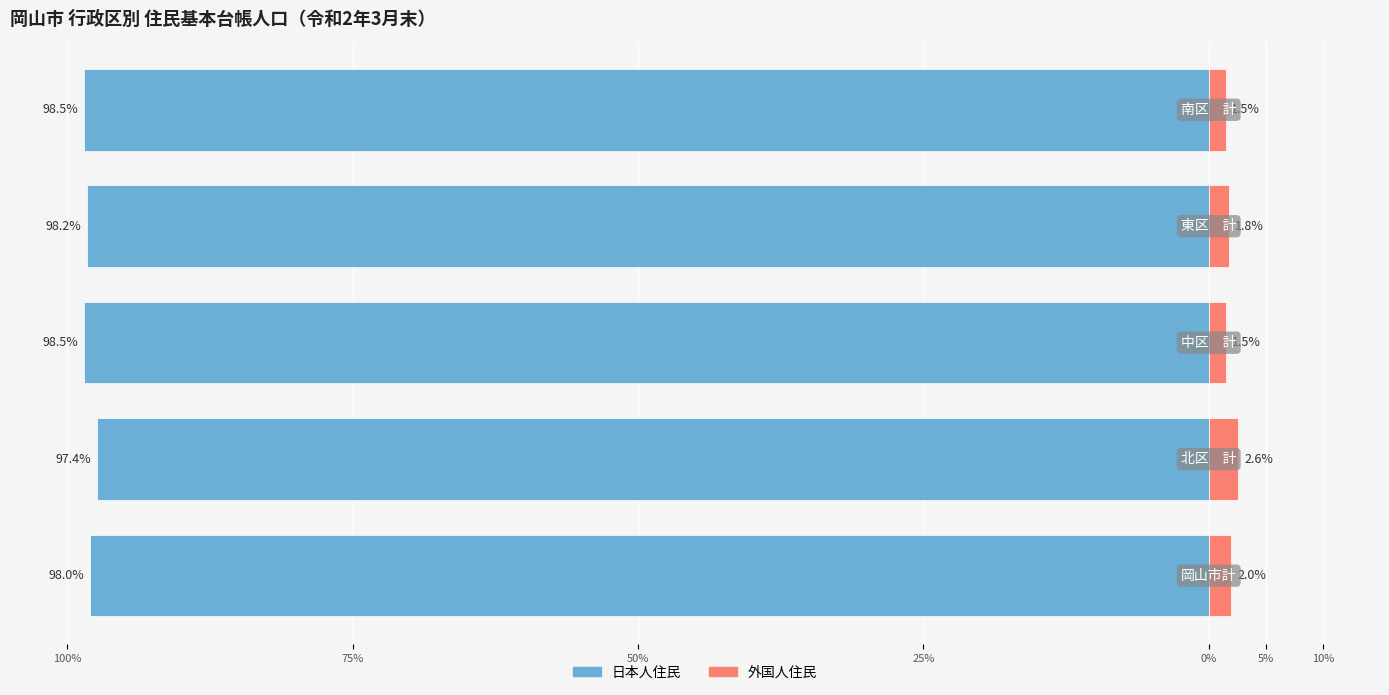

What is the smallest value displayed?

-98.5